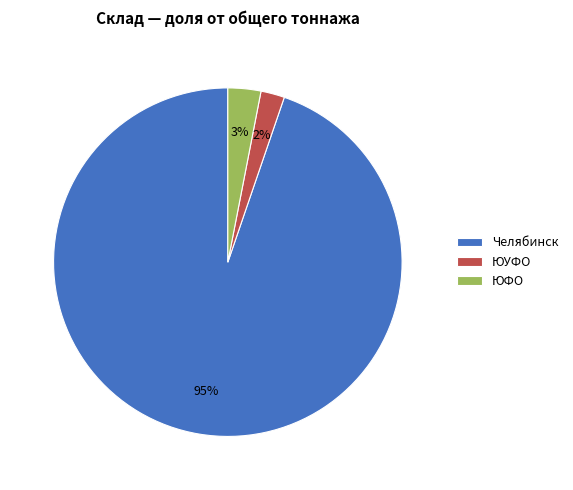

Combined, do ЮФО and Челябинск account for over 50%?

Yes